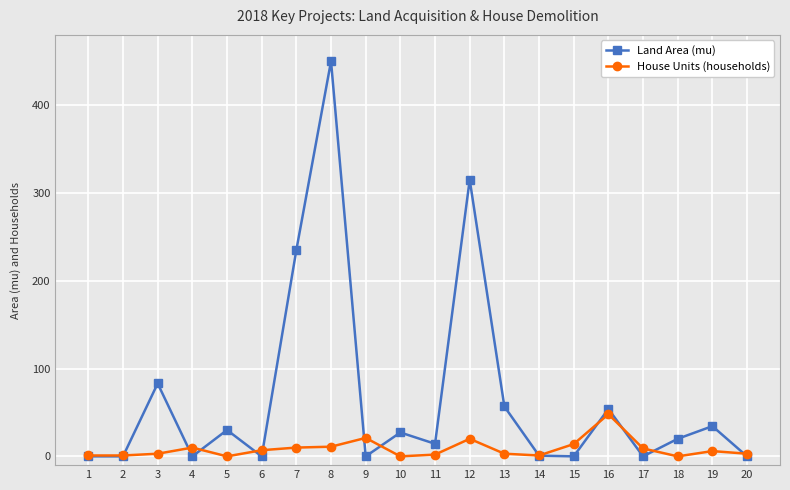

Which series changed the most between 2 and 16?

Land Area (mu)